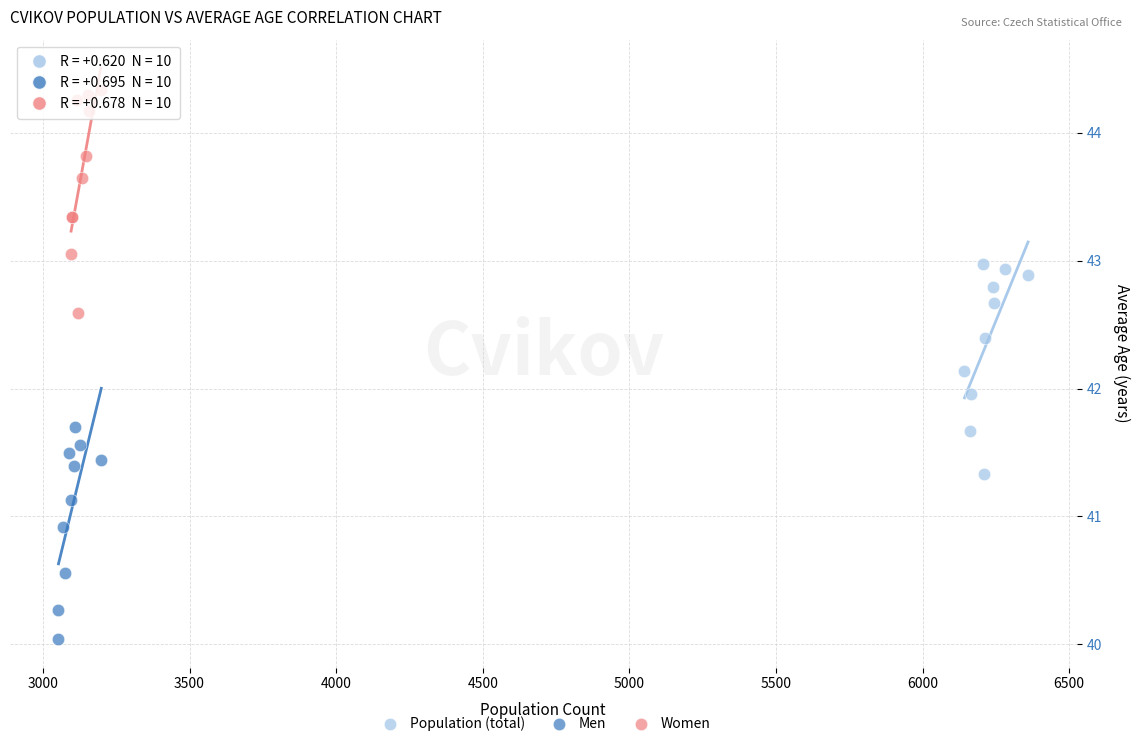

What are all the series names shown in the legend?

Population (total), Men, Women